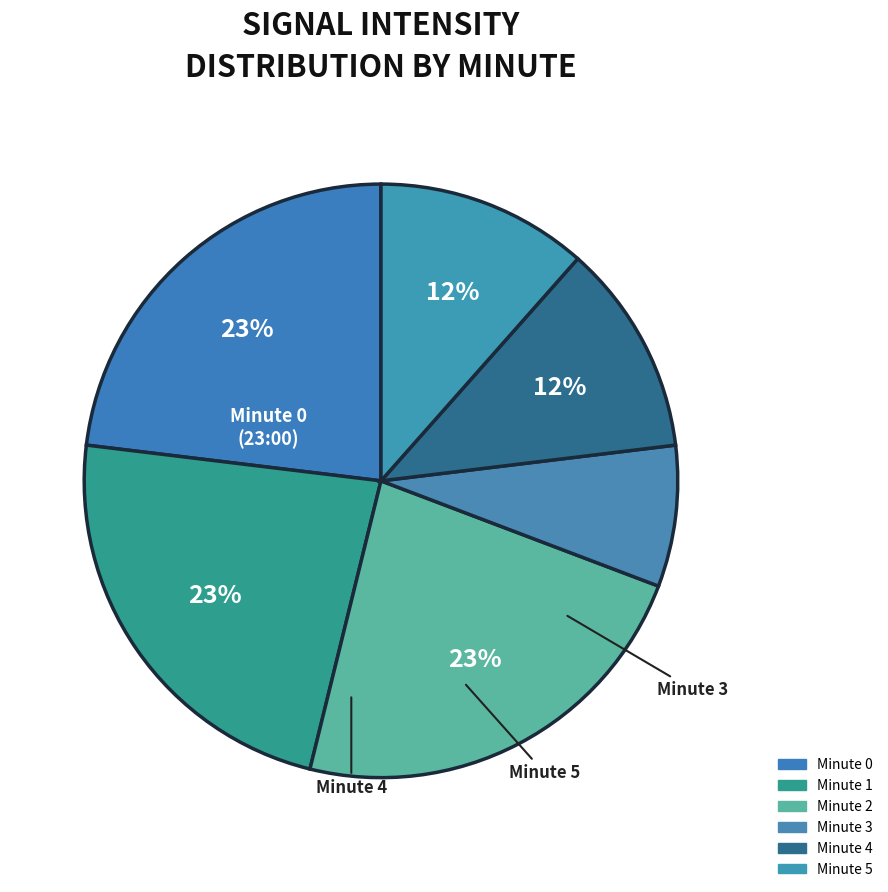

Does any single category account for the majority?

No